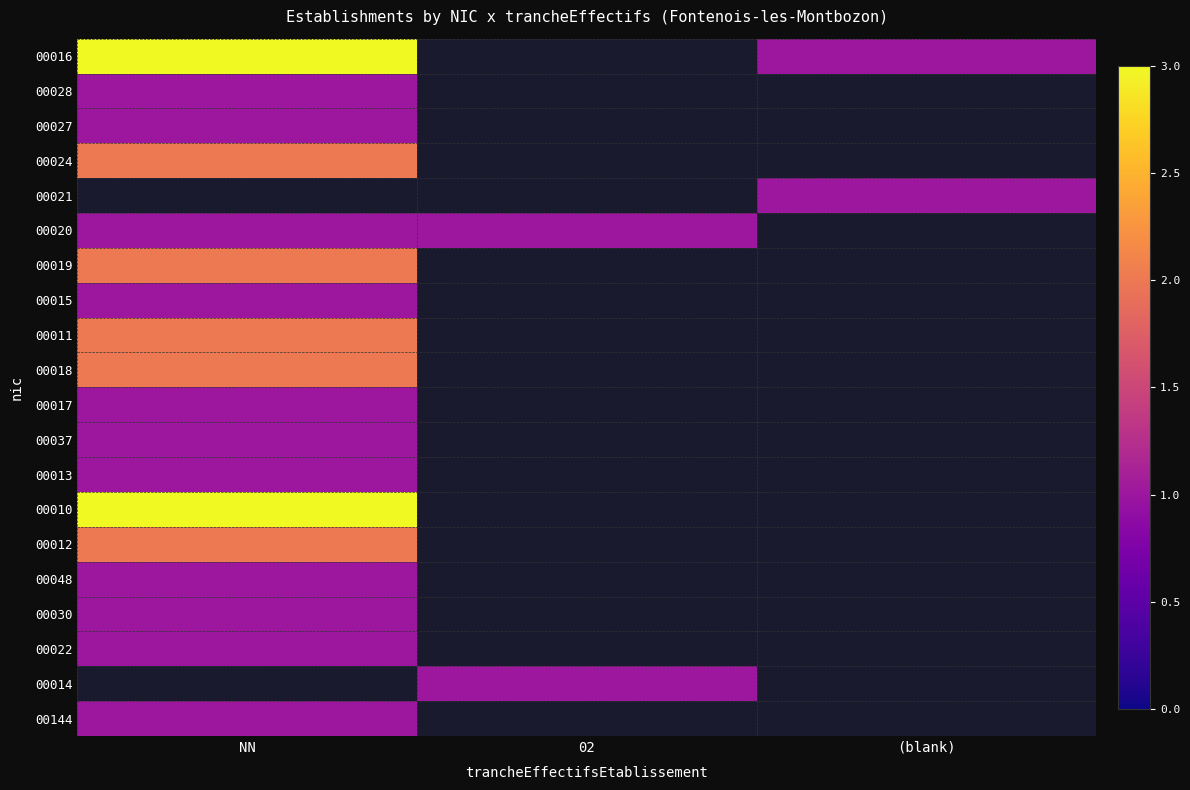

List the series in order of their peak value, lowest first.

00144, 00014, 00022, 00030, 00048, 00013, 00037, 00017, 00015, 00020, 00027, 00028, 00012, 00018, 00011, 00019, 00024, 00010, 00021, 00016